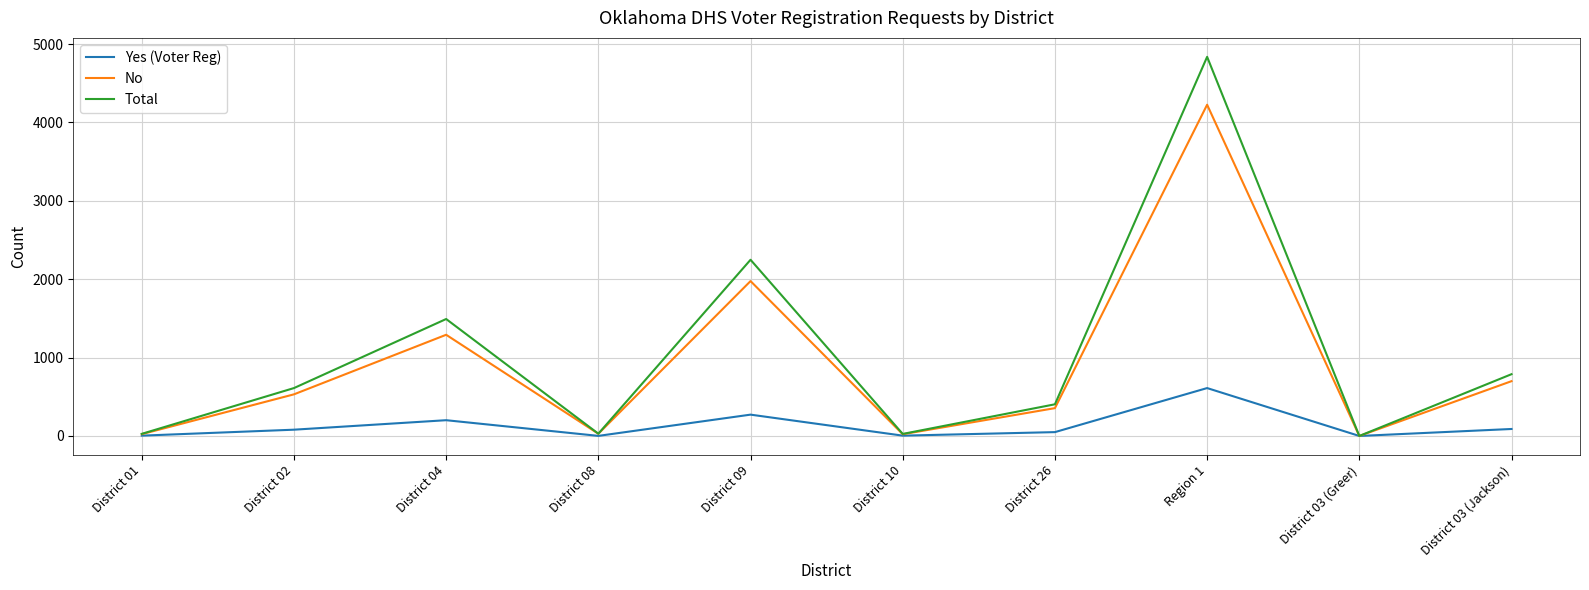

Count the number of categories in the chart.

10